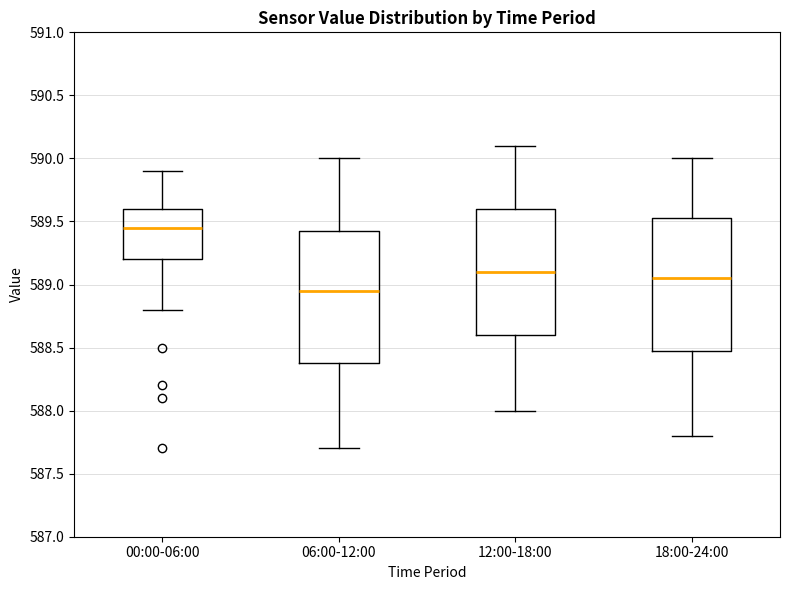

Where does the lower whisker of the box for 18:00-24:00 end on the y-axis? The values are not printed on the chart, so give them approximately, as read against the axis.

587.80